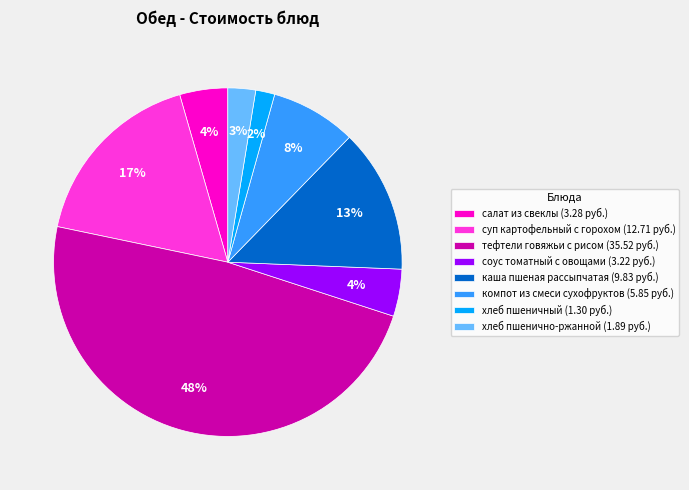

To the nearest percent, what portion does каша пшеная рассыпчатая represent?

13%